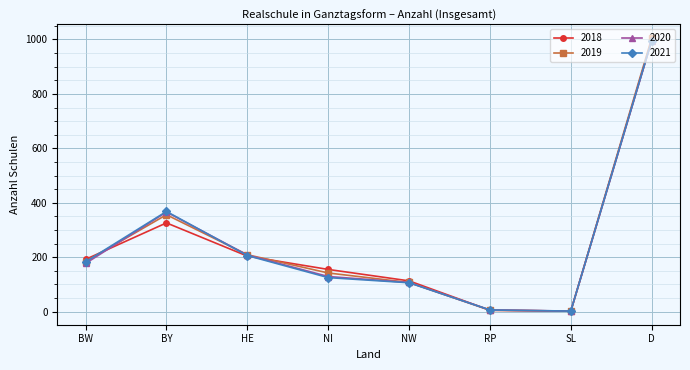

Where is 2021 nearest to the value 499?

BY